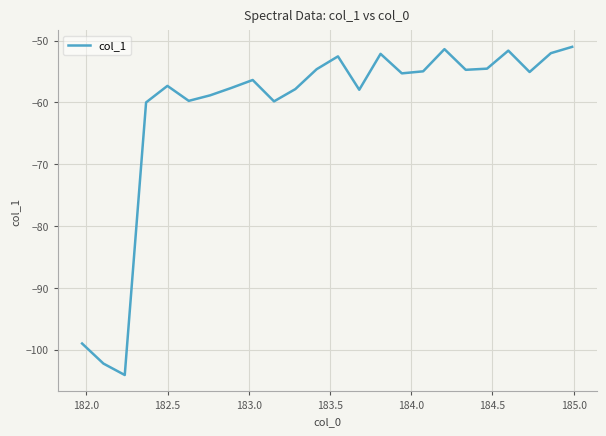

What is the smallest value displayed?

-104.1